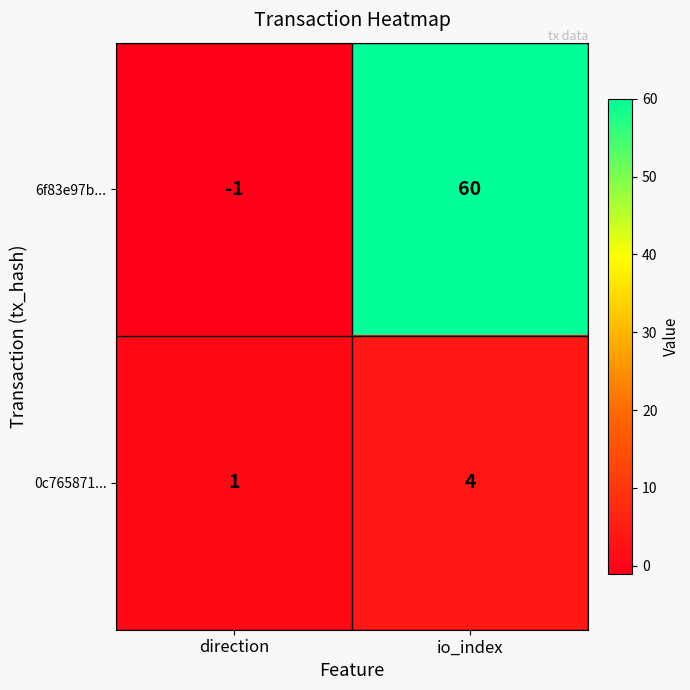

Is the value of 6f83e97b... at io_index greater than the value of 0c765871... at io_index?

Yes